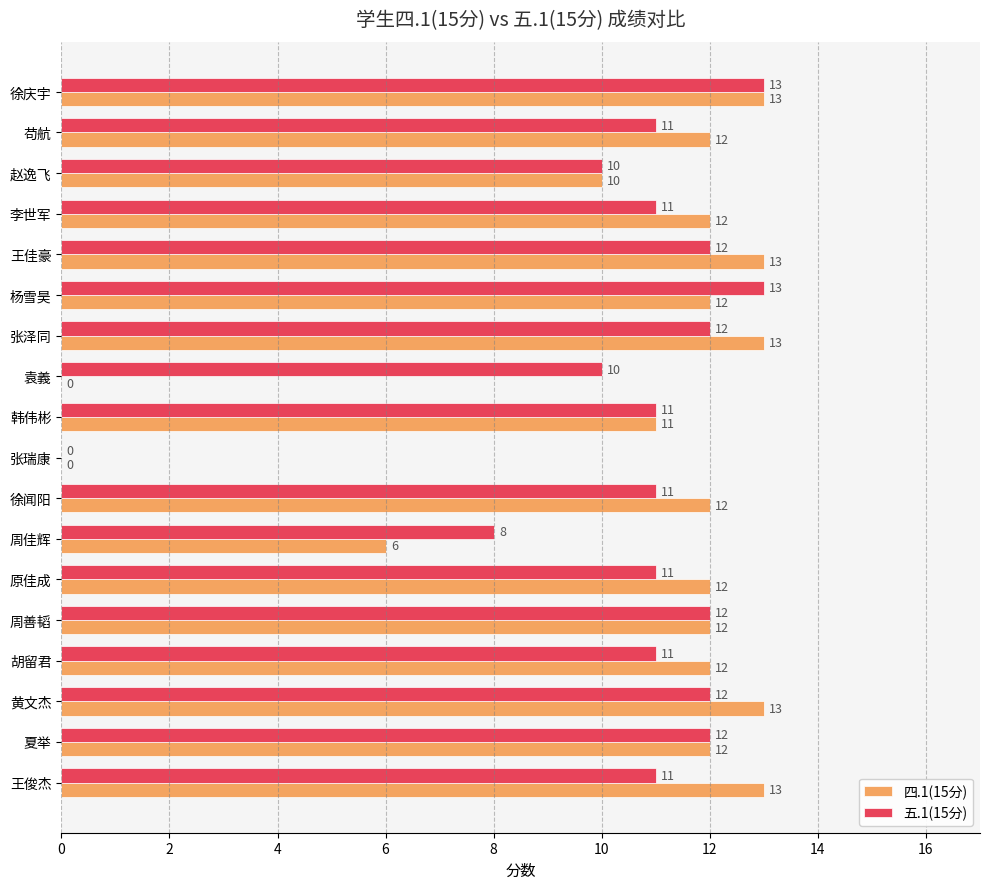

Between 徐庆宇 and 王俊杰, which series saw the biggest shift?

五.1(15分)